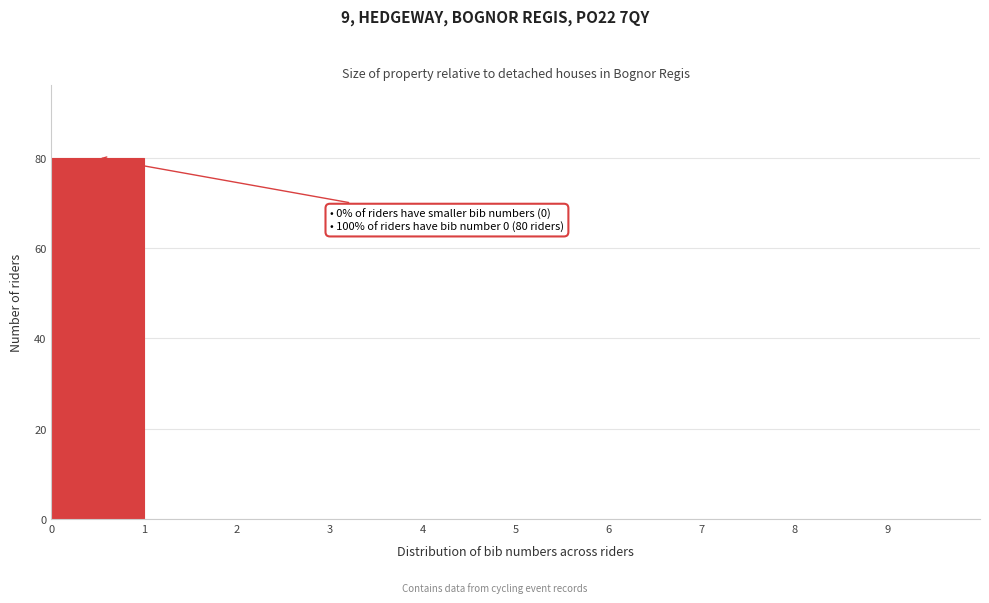

Which range on the x-axis has the tallest bar?

0 to 1